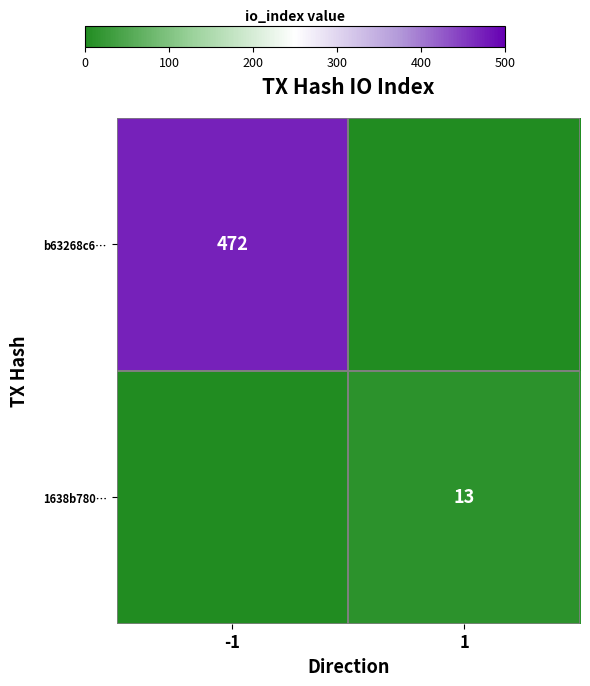

The b63268c6… series shows 747 at -1. True or false?

False